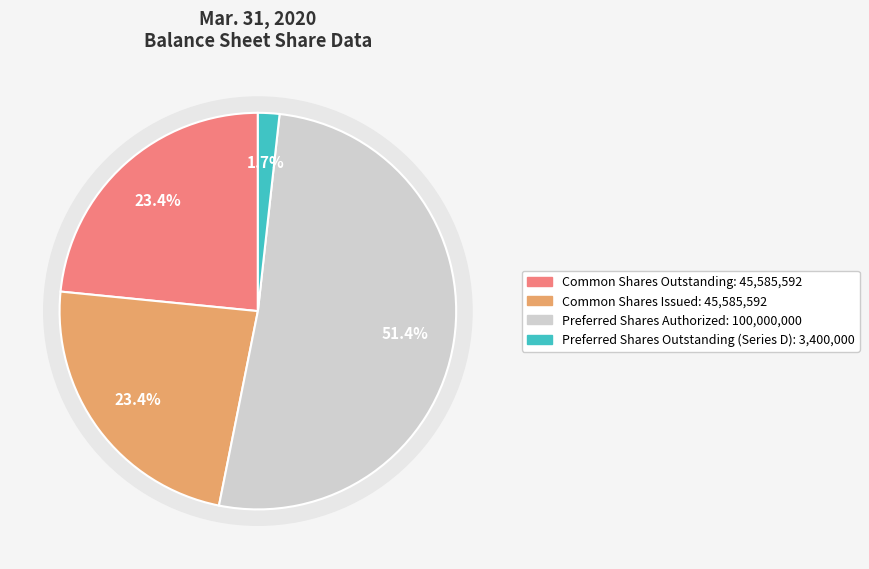

Count the number of slices in the pie.

4